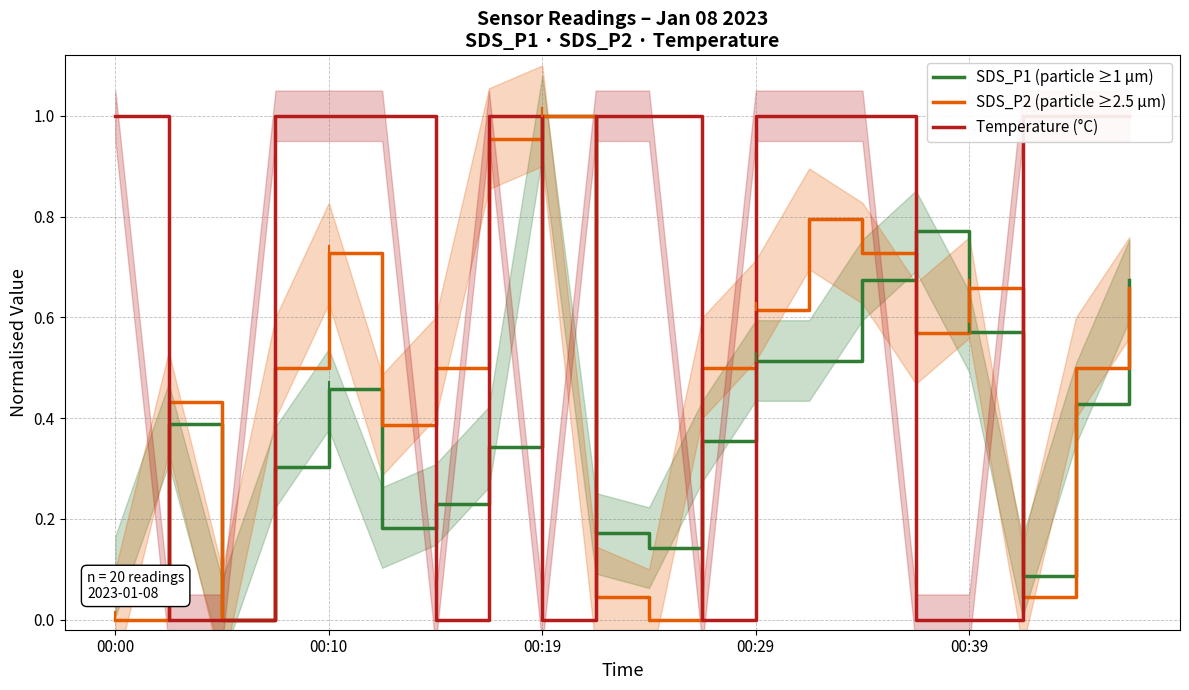

List the series in order of their overall mean, highest first.

Temperature (°C), SDS_P2 (particle ≥2.5 µm), SDS_P1 (particle ≥1 µm)